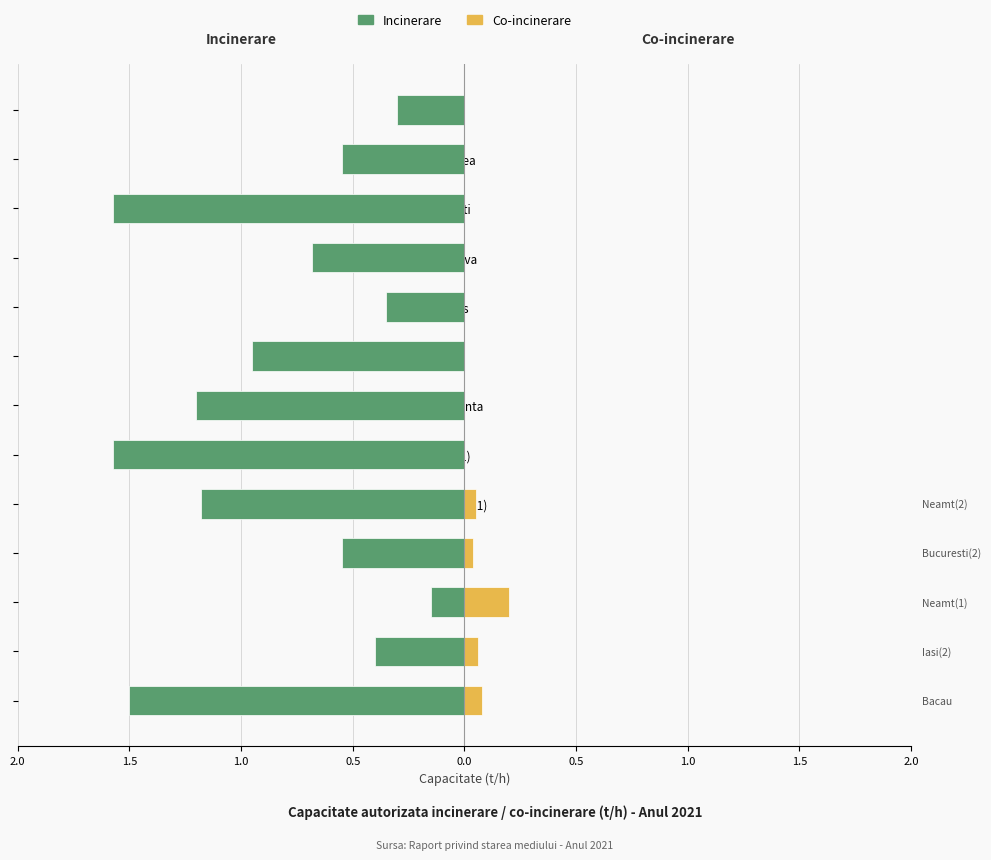

What is the spread (max minus min) of values at 1.0?

0.3